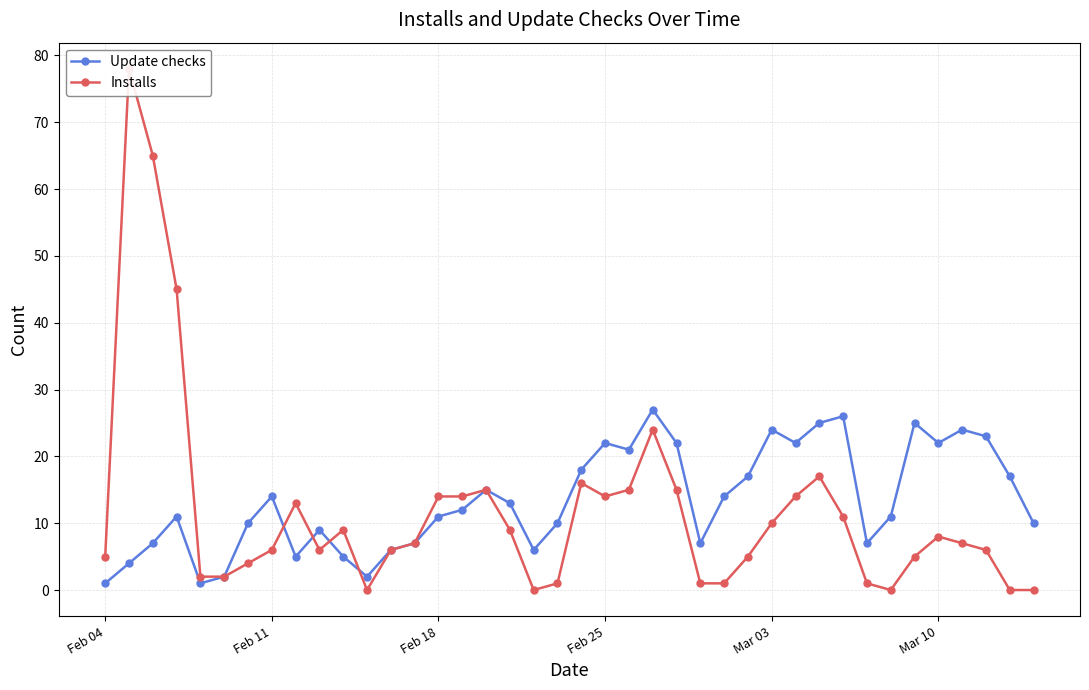

True or false: Update checks has more than 2 interior local peaks.

True